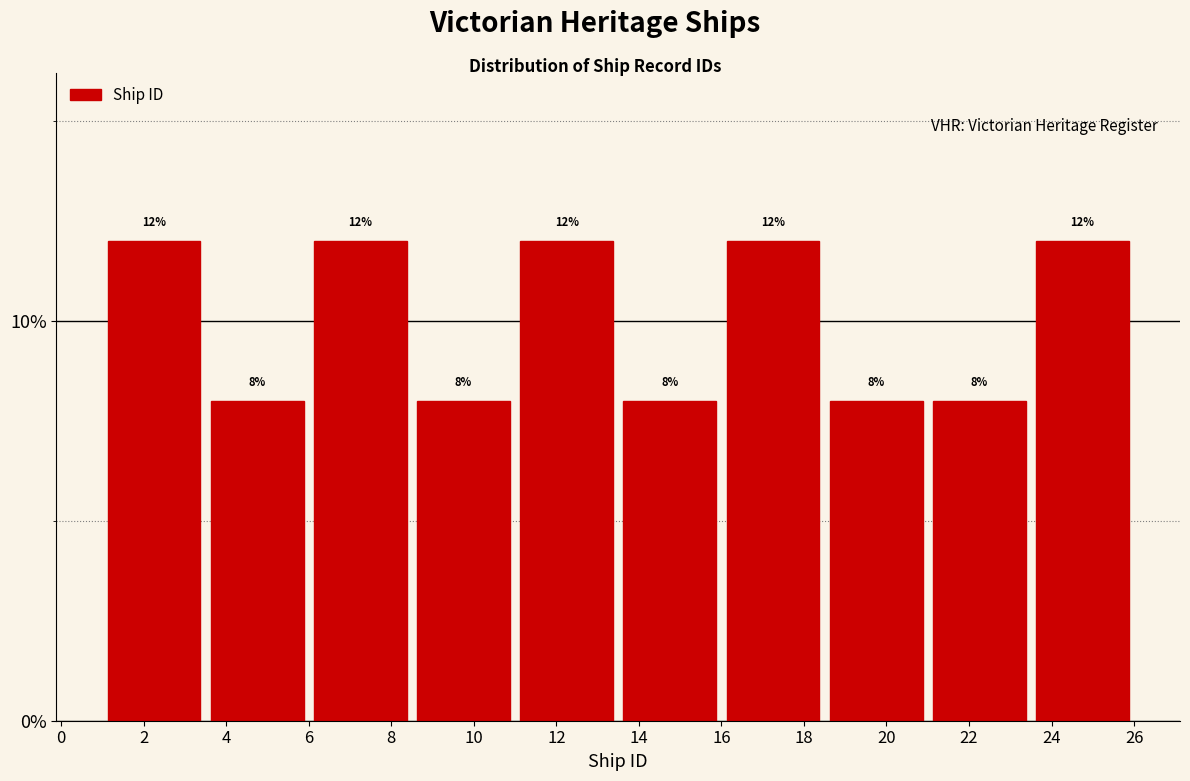

Reading left to right, list every bar in this chart as the range it spans on the x-axis followed by its height.

1.0 to 3.5: 12
3.5 to 6.0: 8
6.0 to 8.5: 12
8.5 to 11.0: 8
11.0 to 13.5: 12
13.5 to 16.0: 8
16.0 to 18.5: 12
18.5 to 21.0: 8
21.0 to 23.5: 8
23.5 to 26.0: 12